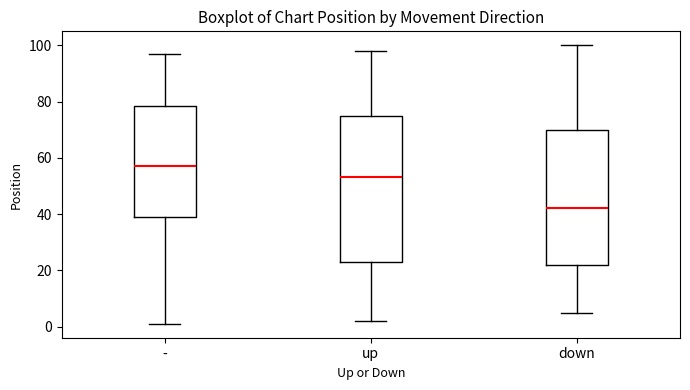

Comparing the boxes themselves (not the whiskers), which one is the tallest?

up